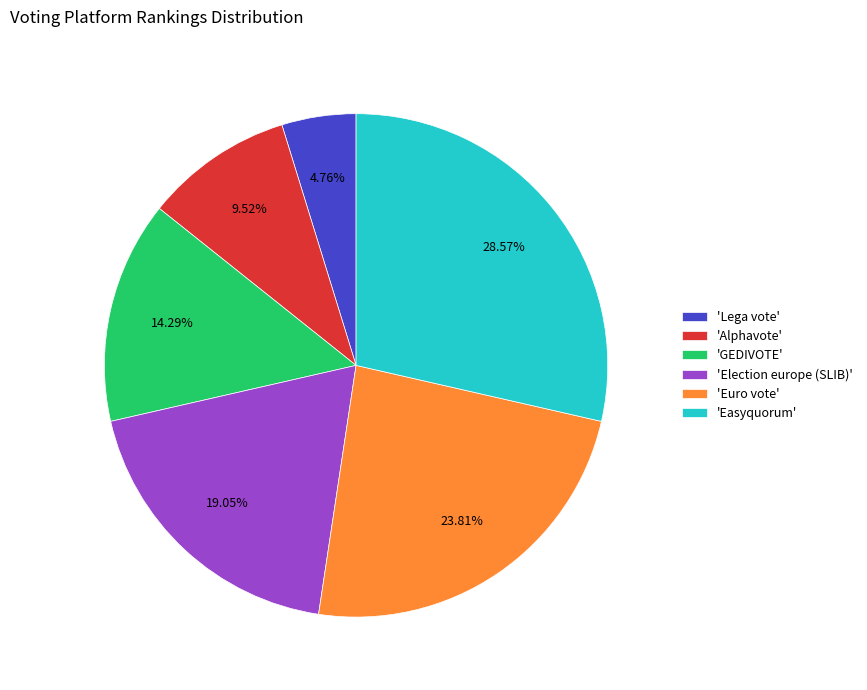

How many segments does this pie chart have?

6